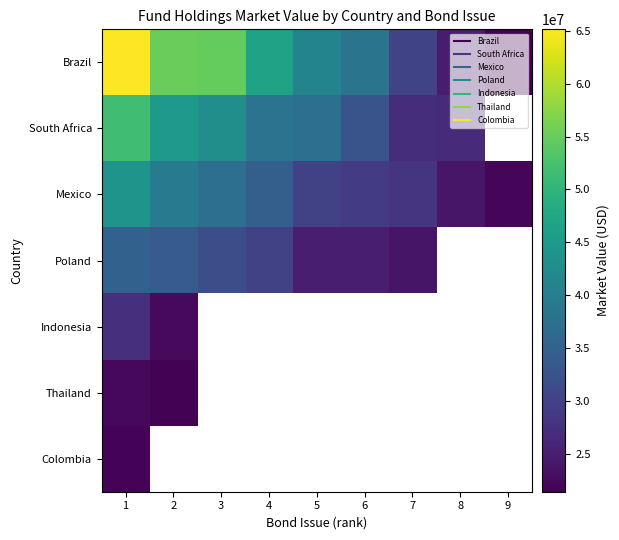

List the series in order of their peak value, highest first.

Brazil, South Africa, Mexico, Poland, Indonesia, Thailand, Colombia